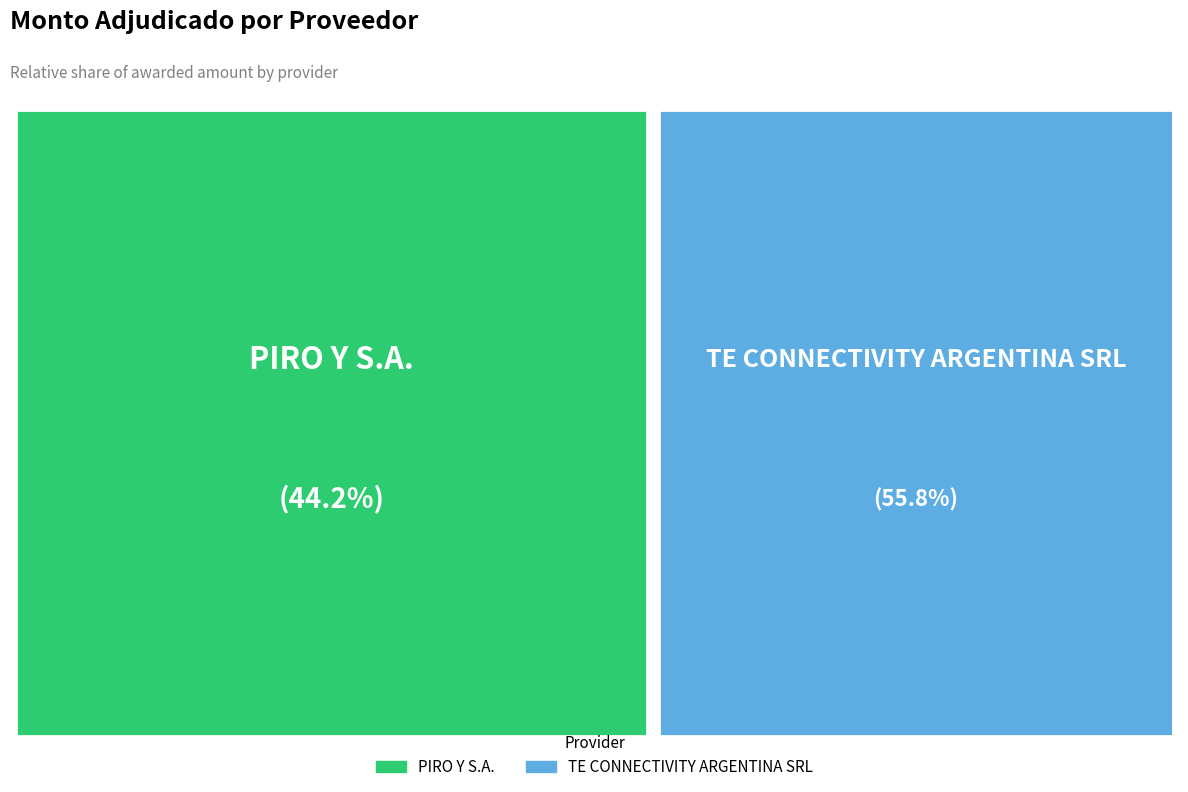

To the nearest percent, what is the difference between the TE CONNECTIVITY ARGENTINA SRL and PIRO Y S.A. slice percentages?

12%